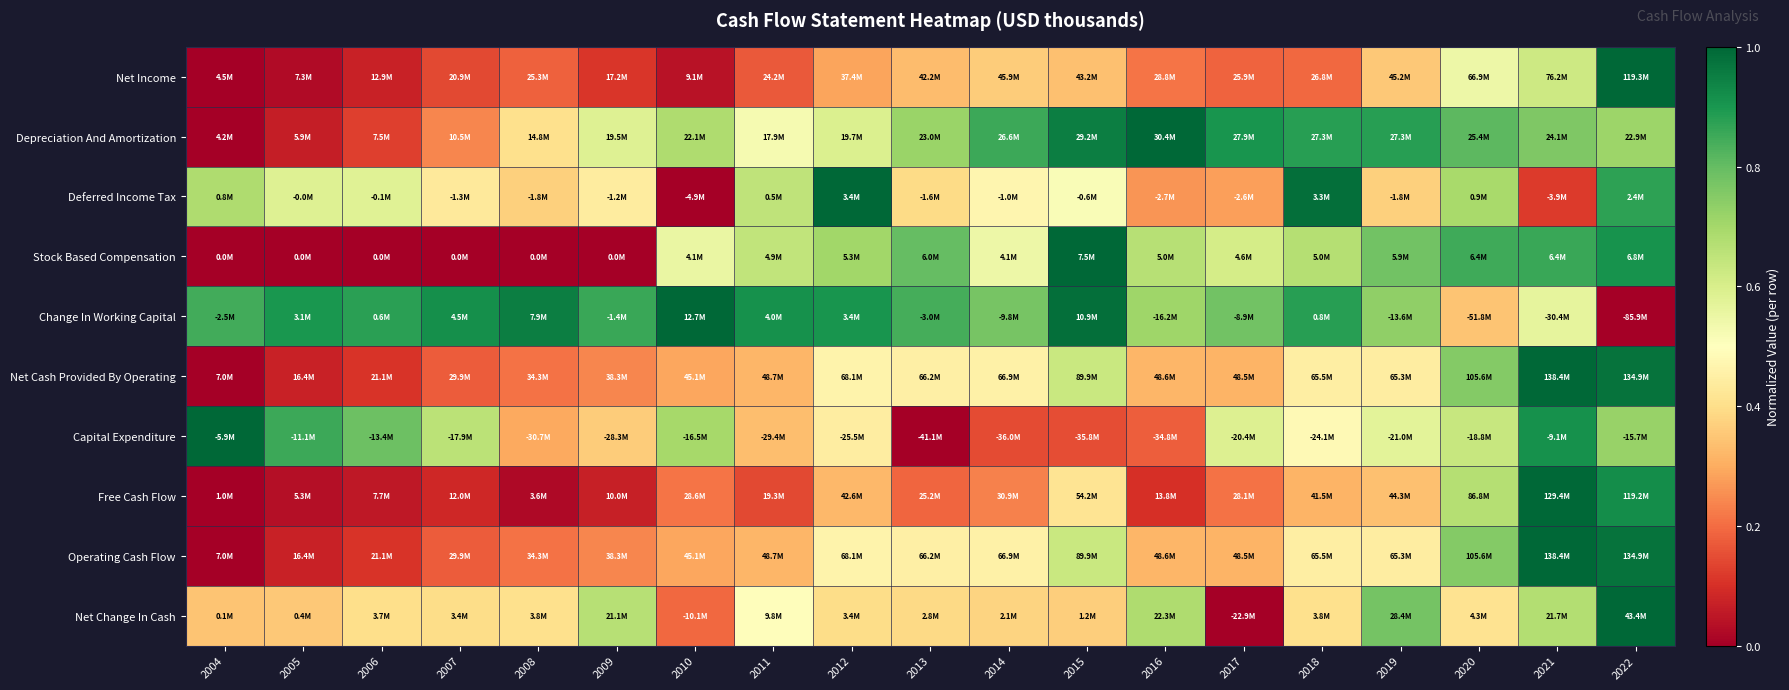

At which category is the sum across all series the highest?

2022